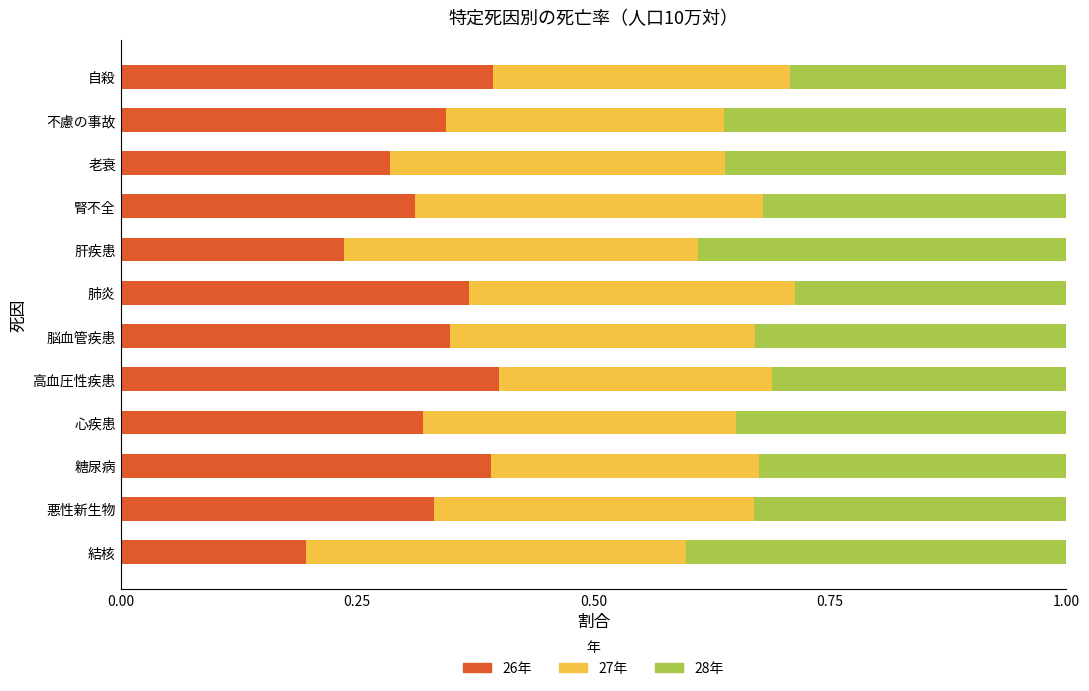

What is the total value across all series at 高血圧性疾患?

1.0